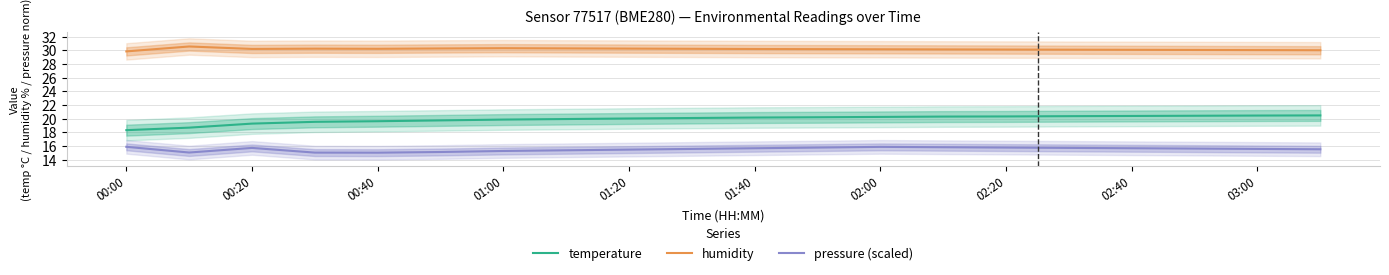

List the series in order of their peak value, highest first.

humidity, temperature, pressure (scaled)